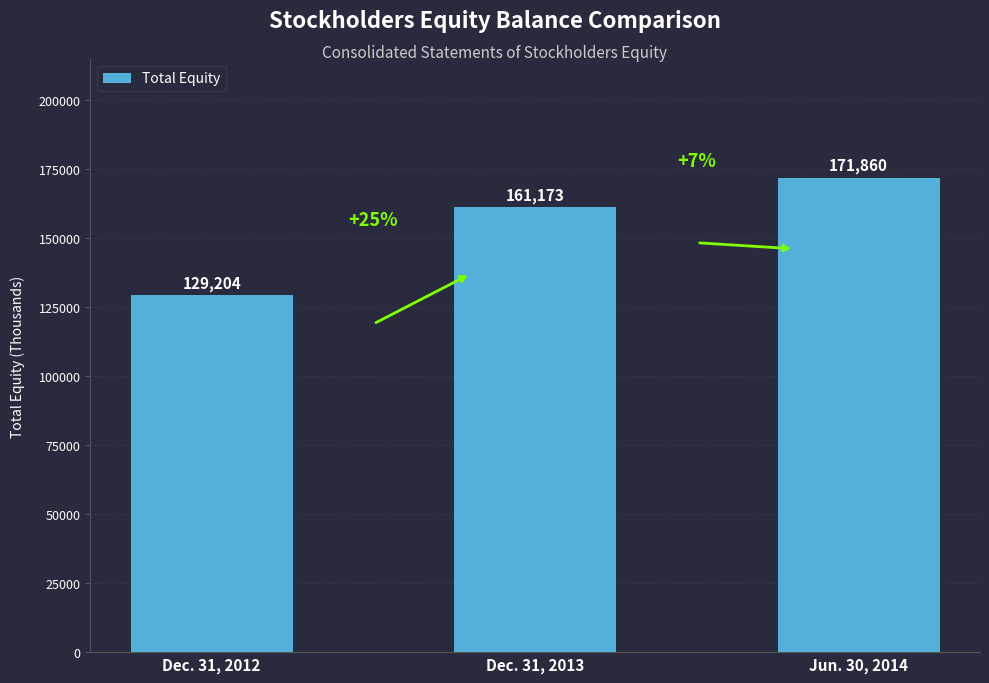

What is the sum of all values?

462237